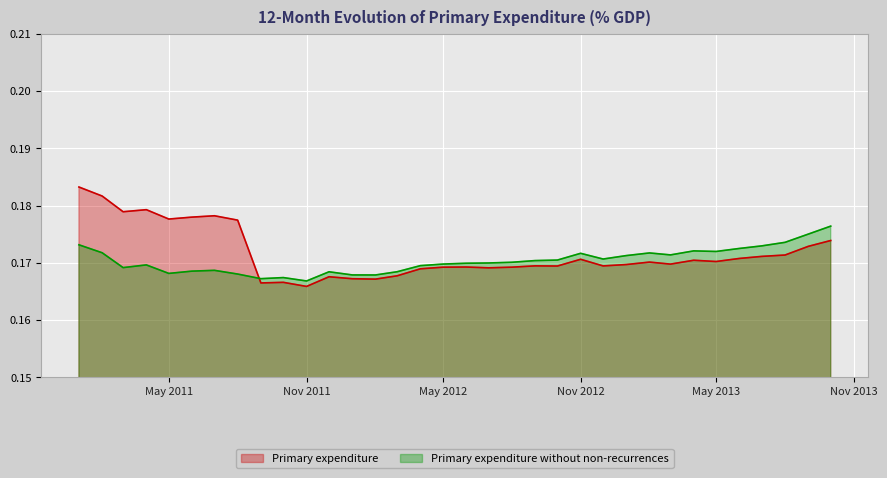

List the series in order of their peak value, lowest first.

Primary expenditure without non-recurrences, Primary expenditure